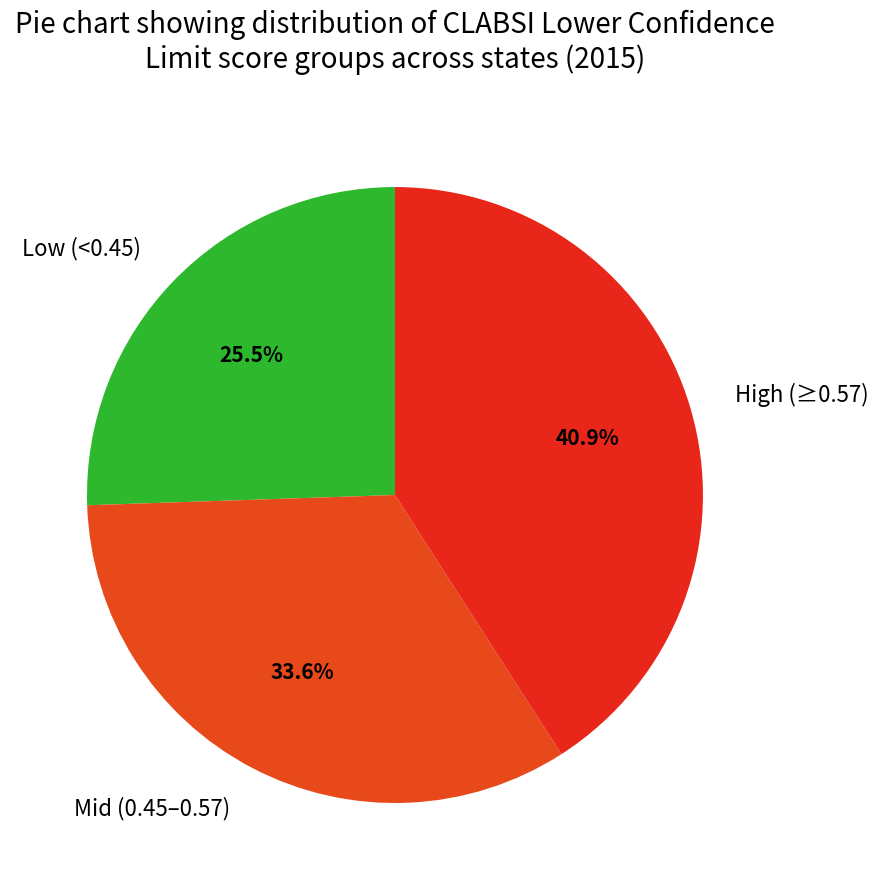

How many slices are in this pie chart?

3